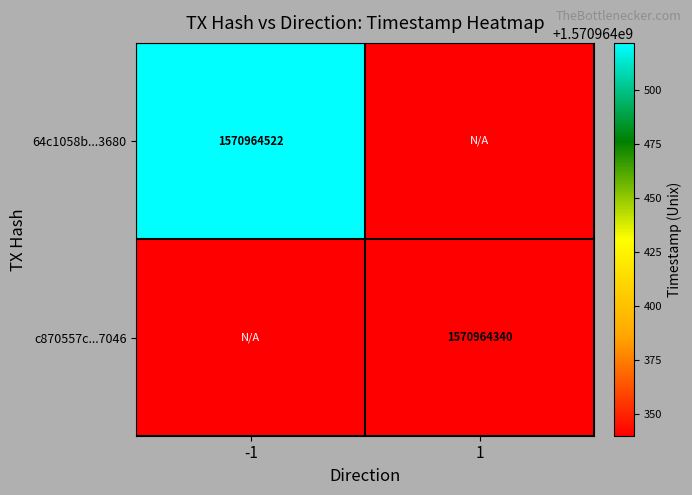

Reading left to right, transcribe all the data shown in this chart.

64c1058b80367f1e2dec58aaaf42389650e3680: direction_-1=1570964522	direction_1=0
c870557c5acc4b7bd578488e93726839ad37046: direction_-1=0	direction_1=1570964340